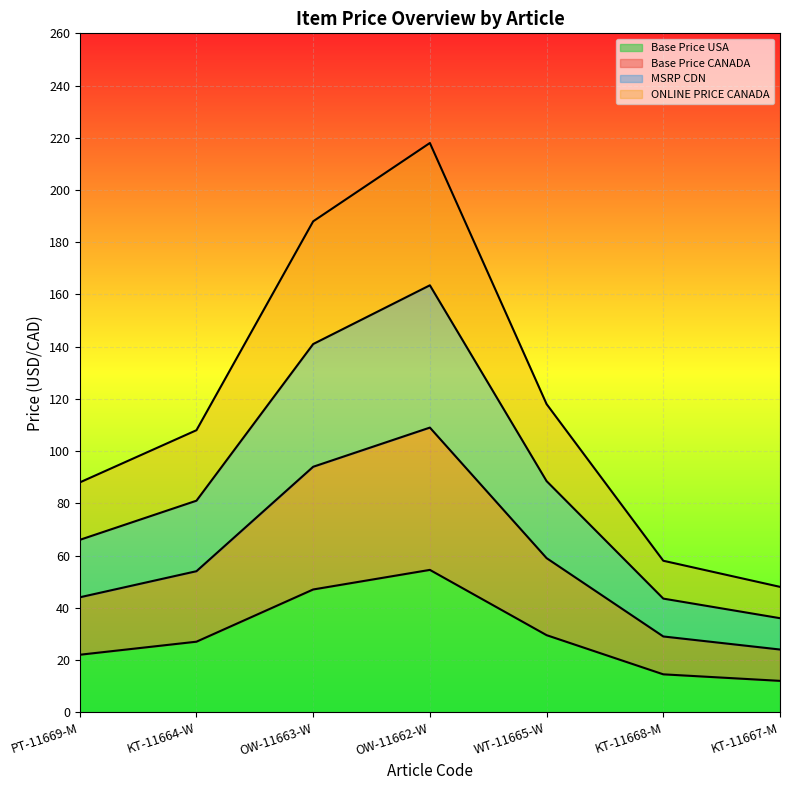

What is the spread (max minus min) of values at OW-11662-W?

163.5